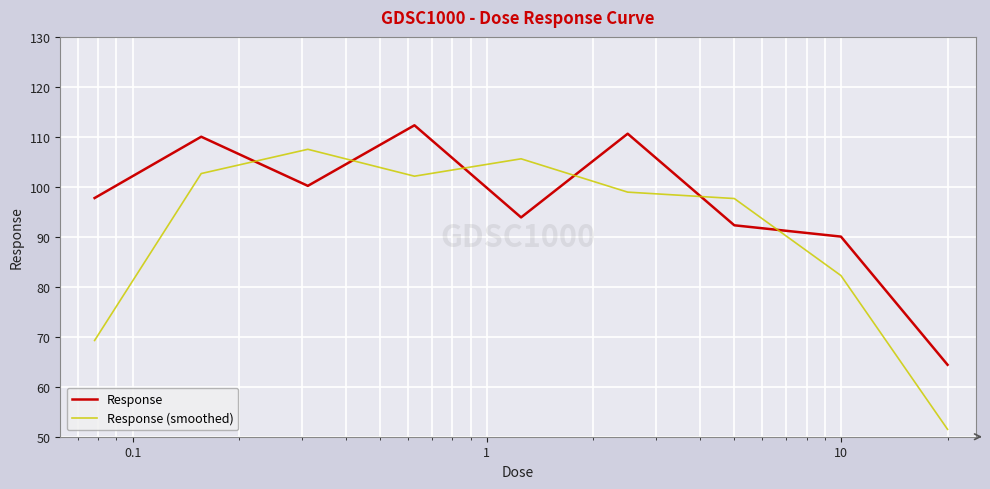

What is the highest value of the Response series?

112.3